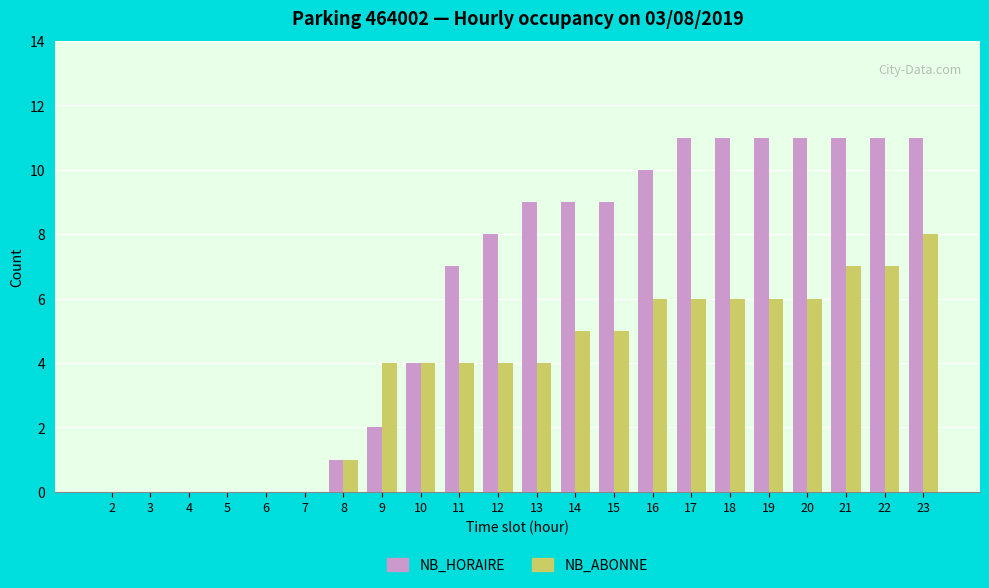

What is the spread (max minus min) of values at 15?

4